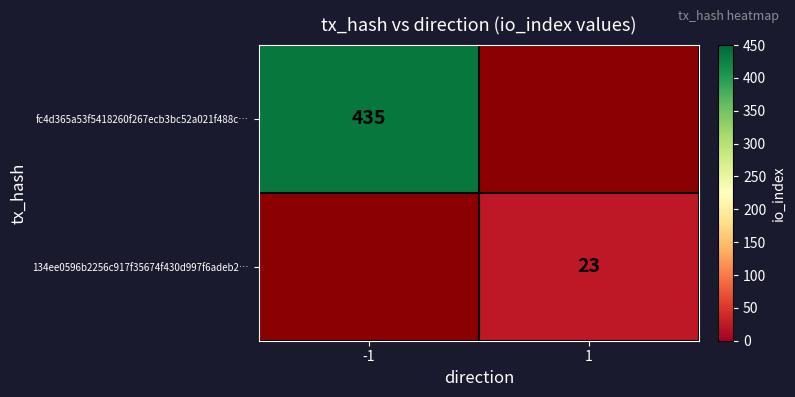

True or false: 134ee0596b2256c917f35674f430d997f6adeb2… has a value of 23 at 1.

True